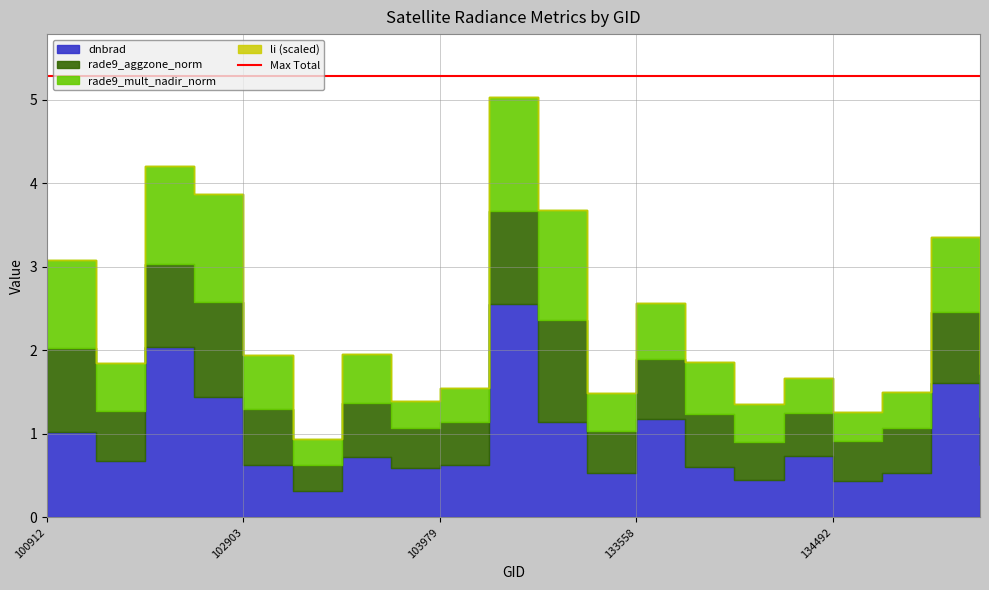

What value does the rade9_mult_nadir_norm series have at 103261?

0.6